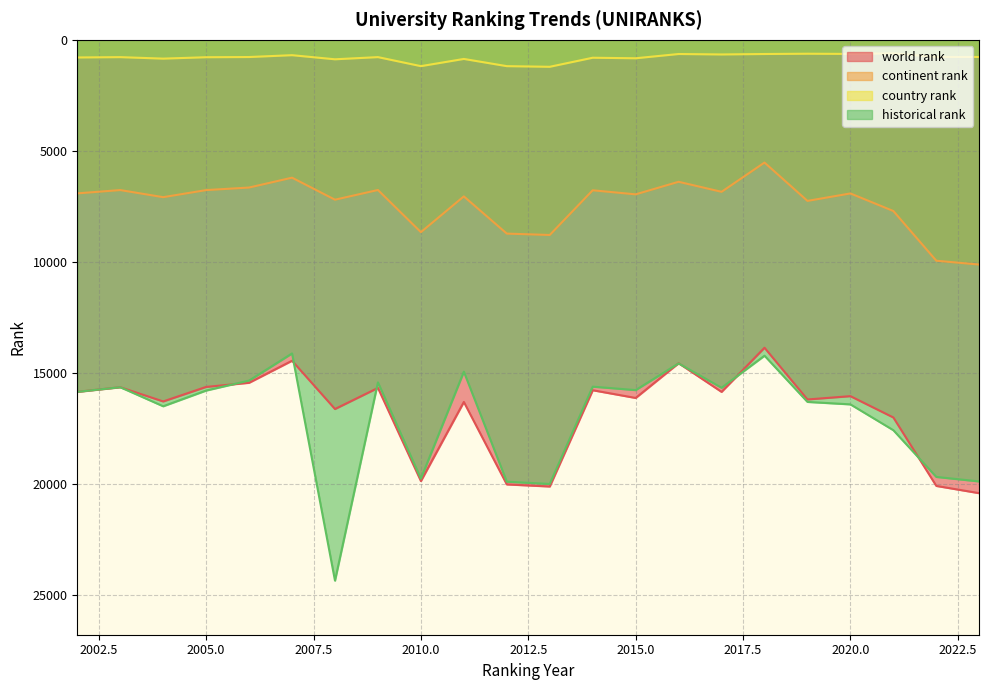

At how many categories does at least one series exceed 7313?

22